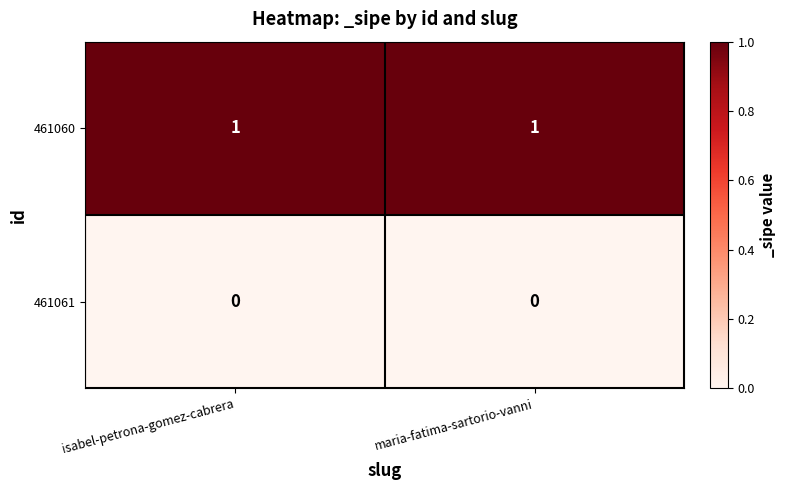

True or false: 461060 has a value of 1 at isabel-petrona-gomez-cabrera.

True